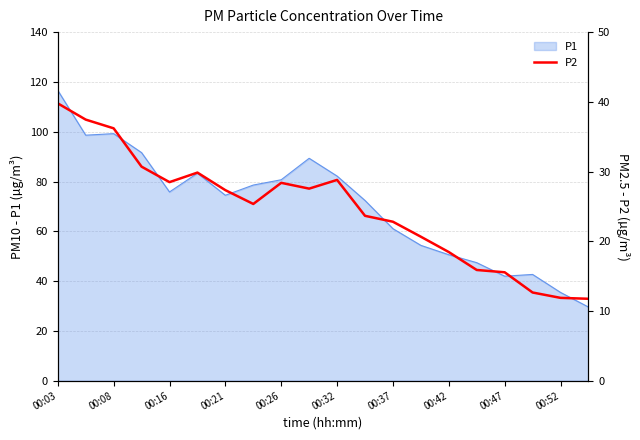

What is the maximum value for P1?

116.6